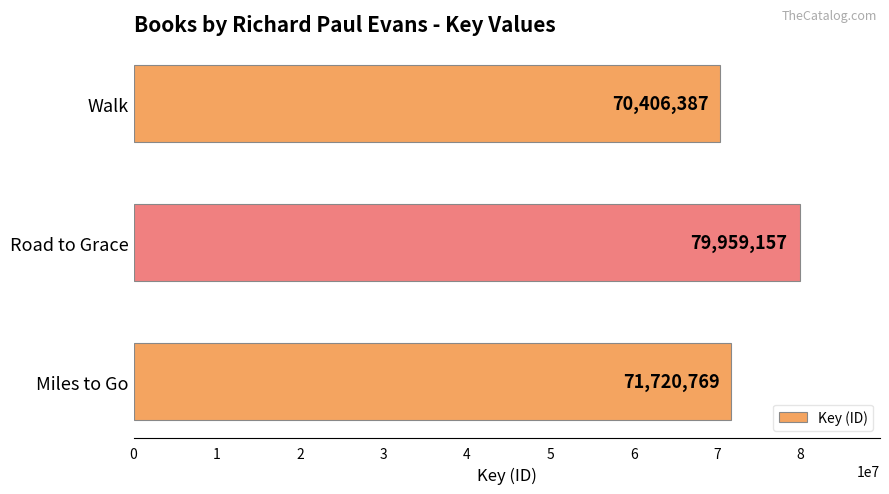

Reading bottom to top, what are all the values shown in this chart?

Miles to Go=71720769	Road to Grace=79959157	Walk=70406387